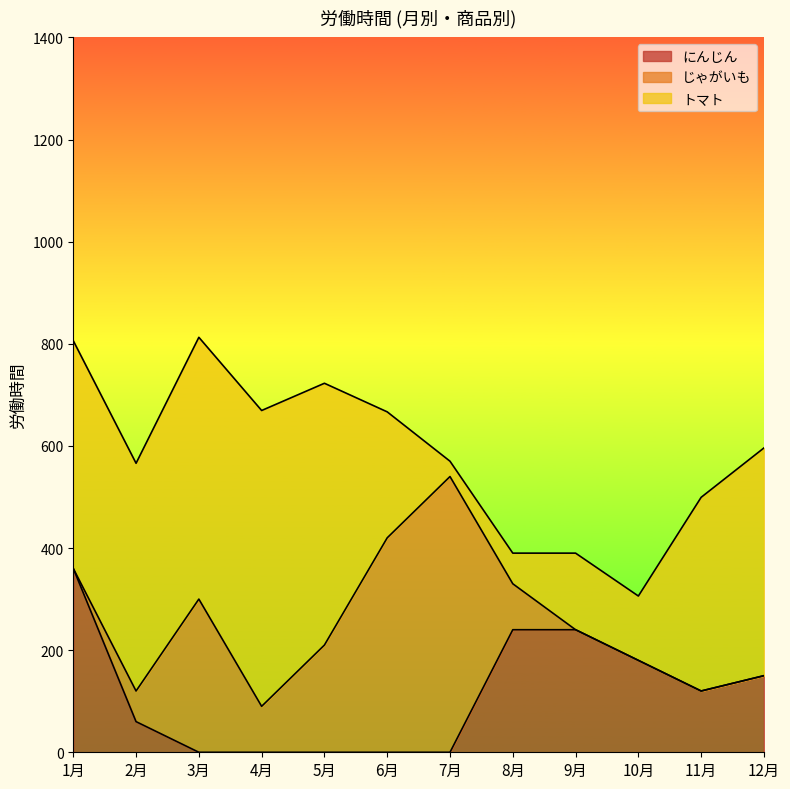

Count the じゃがいも values in the range 0 to 300.

10